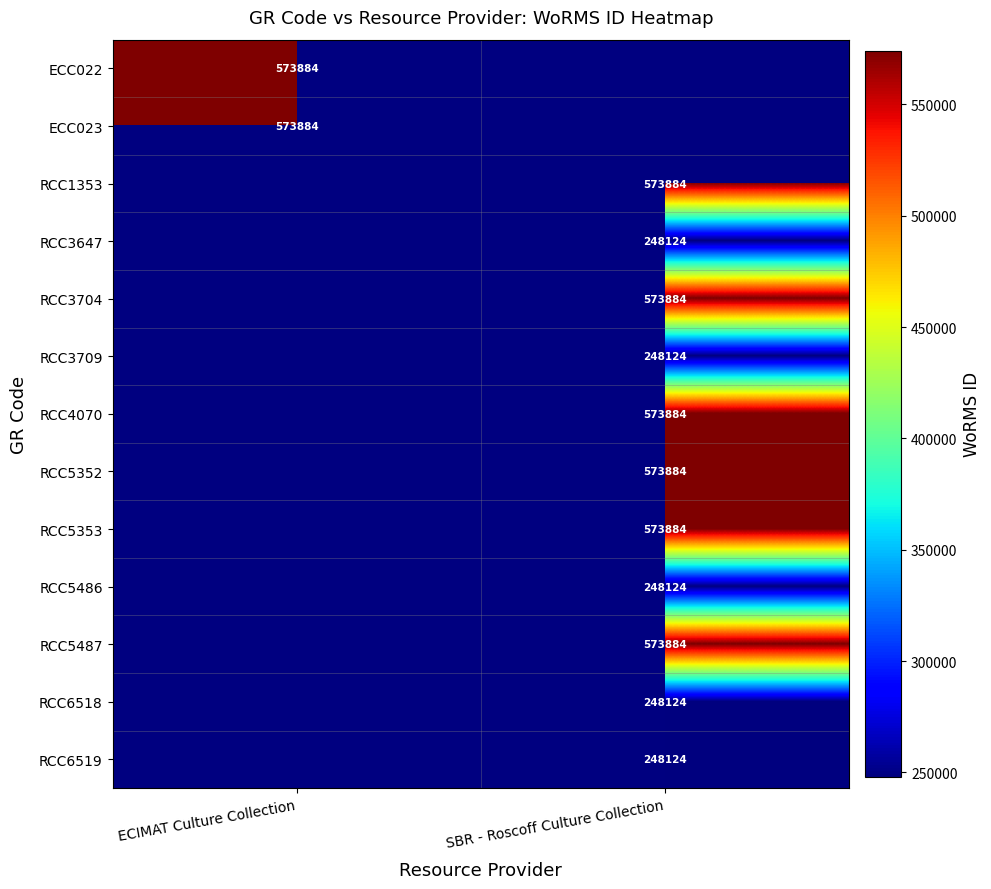

The value of ECC022 at ECIMAT Culture Collection is 866106. True or false?

False